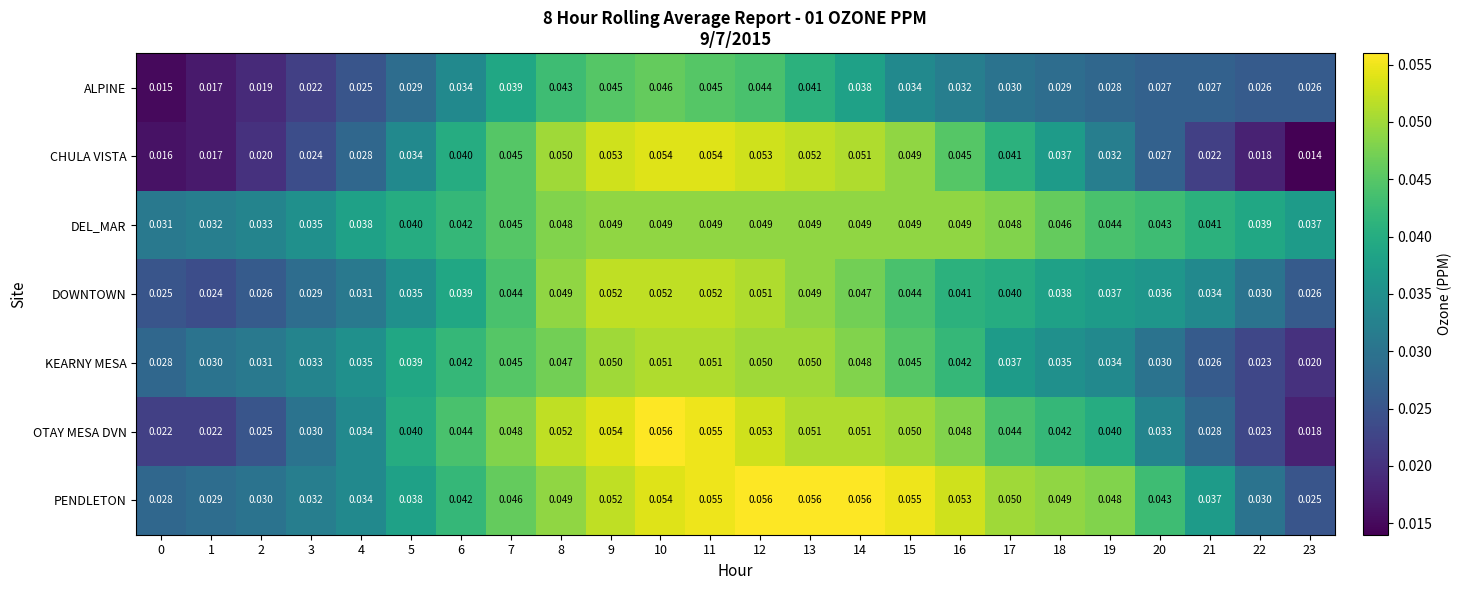

At which category is the sum across all series the highest?

10